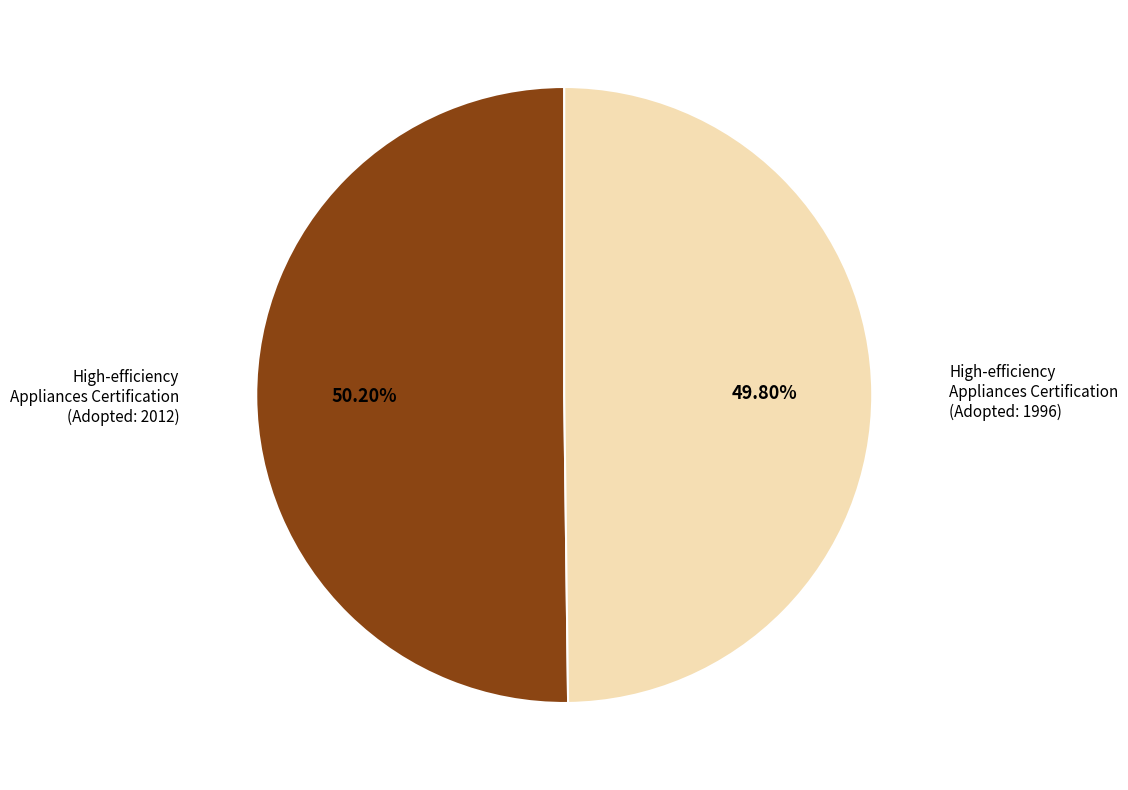

Approximately how many times larger is the value at High-efficiency Appliances Certification (Adopted: 1996) compared to High-efficiency Appliances Certification (Adopted: 2012)?

1.0